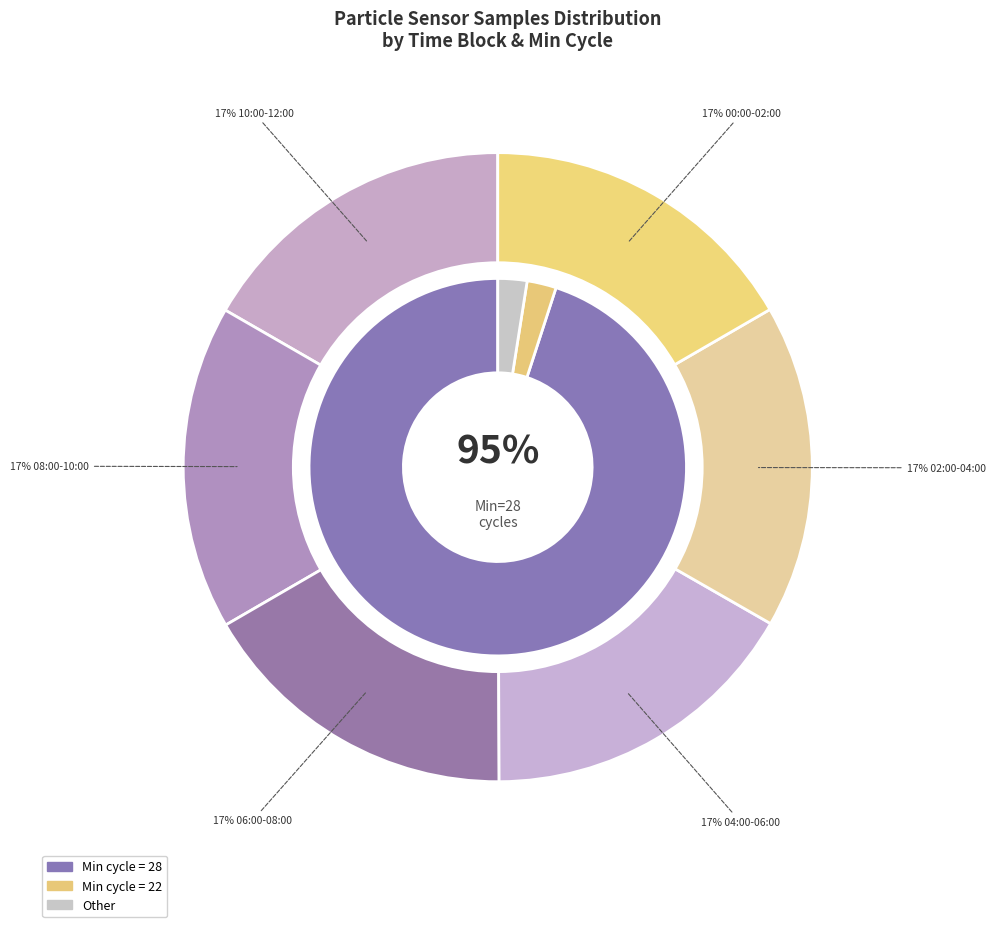

Is there any slice that represents more than half of the pie?

No